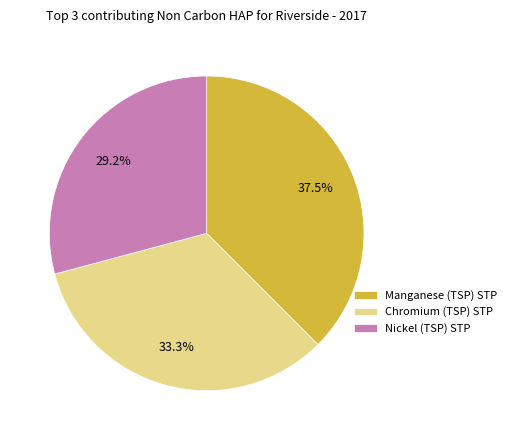

Rank the categories by value from lowest to highest.

Nickel (TSP) STP, Chromium (TSP) STP, Manganese (TSP) STP